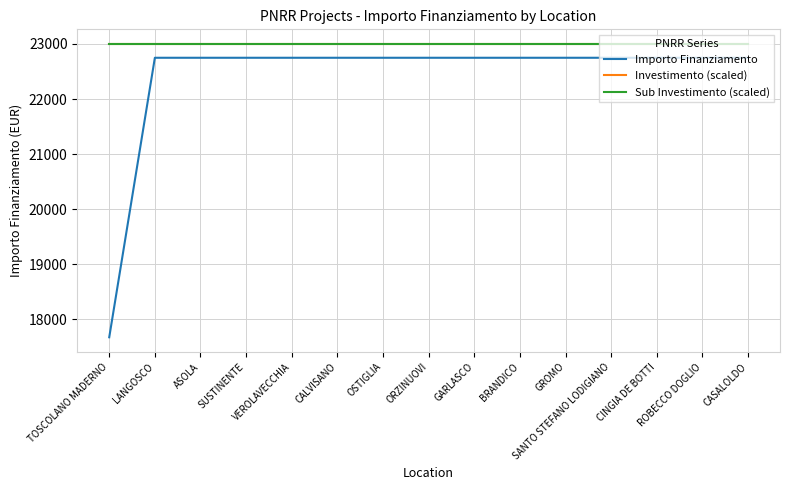

Rank the series by their maximum value, from highest to lowest.

Investimento (scaled), Sub Investimento (scaled), Importo Finanziamento